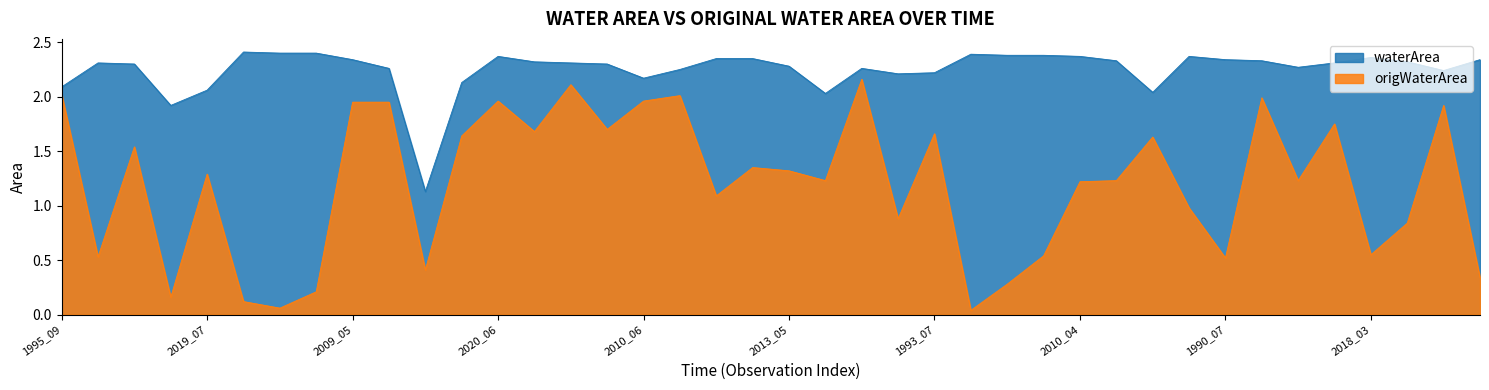

True or false: waterArea and origWaterArea intersect in this chart.

False